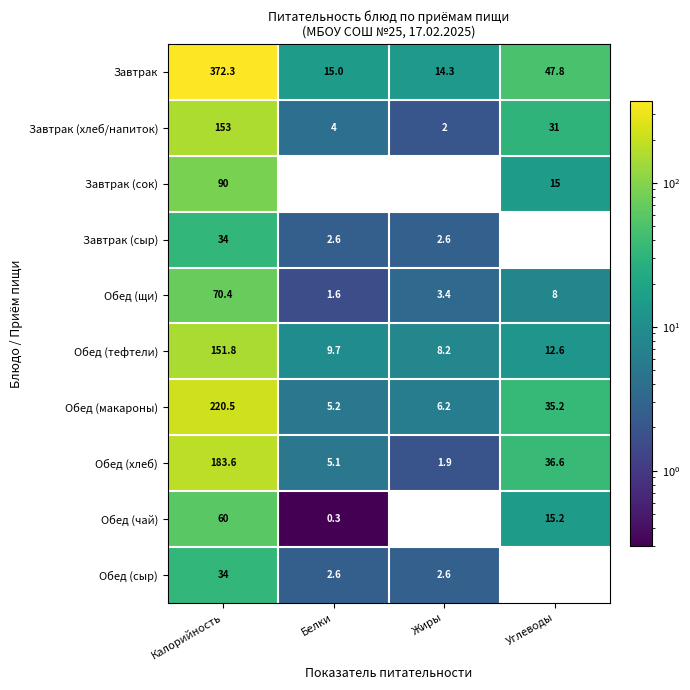

Rank the categories by Обед (макароны) value from highest to lowest.

Калорийность, Углеводы, Жиры, Белки